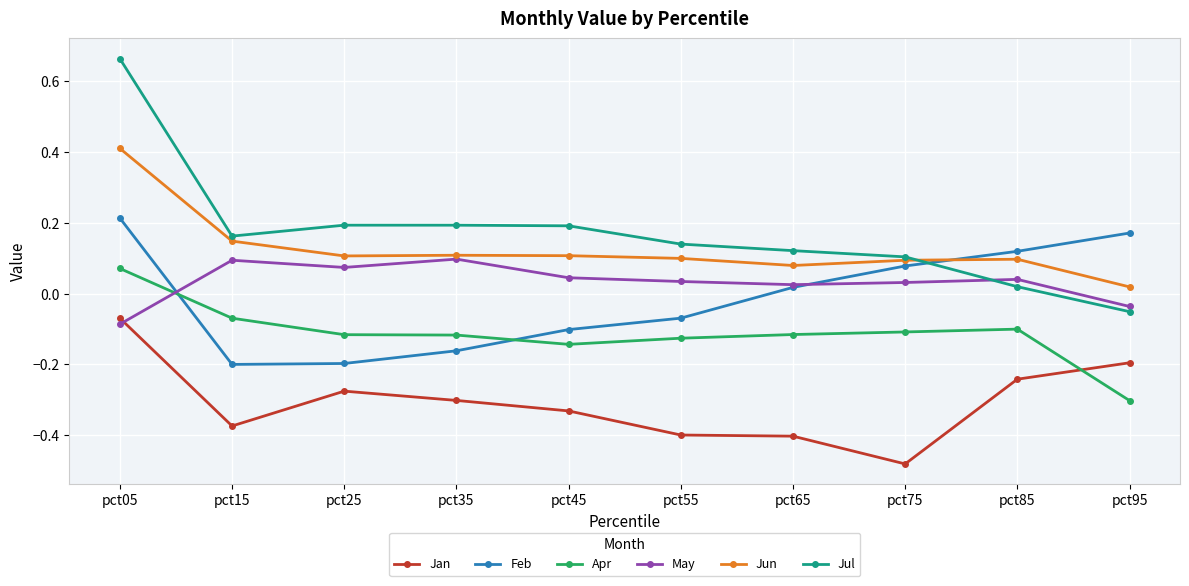

How many interior local valleys does the Feb series have?

1